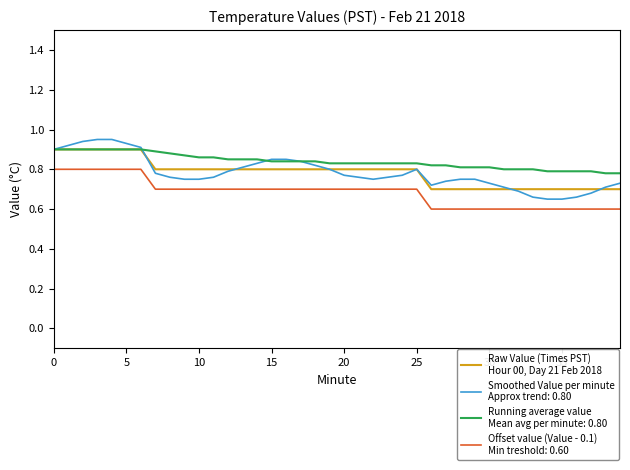

What is the smallest value displayed?

0.6